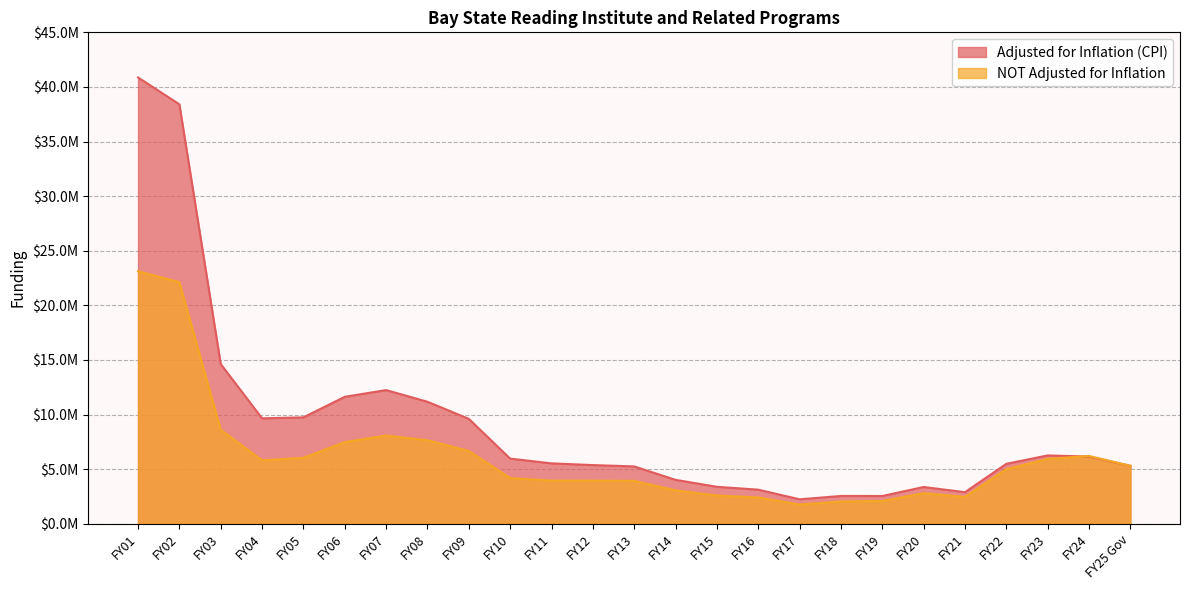

How many distinct data groups are displayed?

2